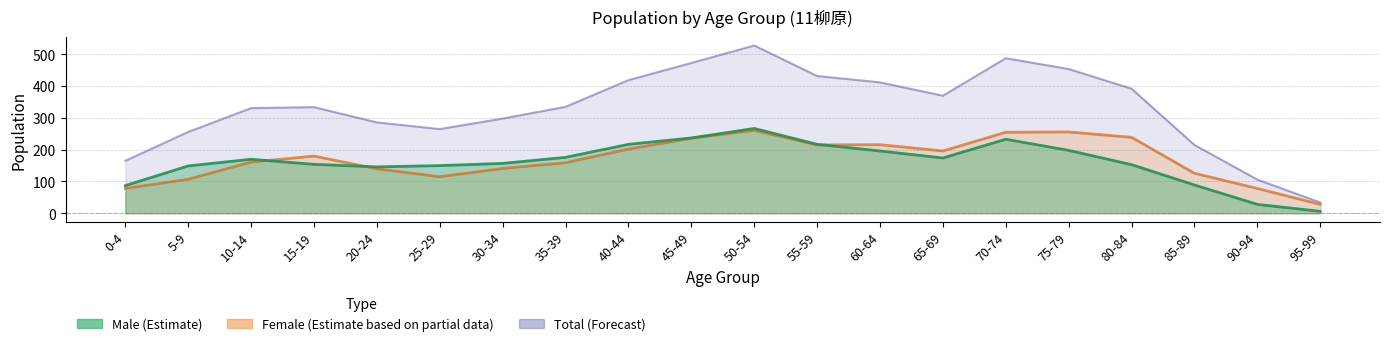

True or false: Male (Estimate) and Total (Forecast) cross at least once.

False